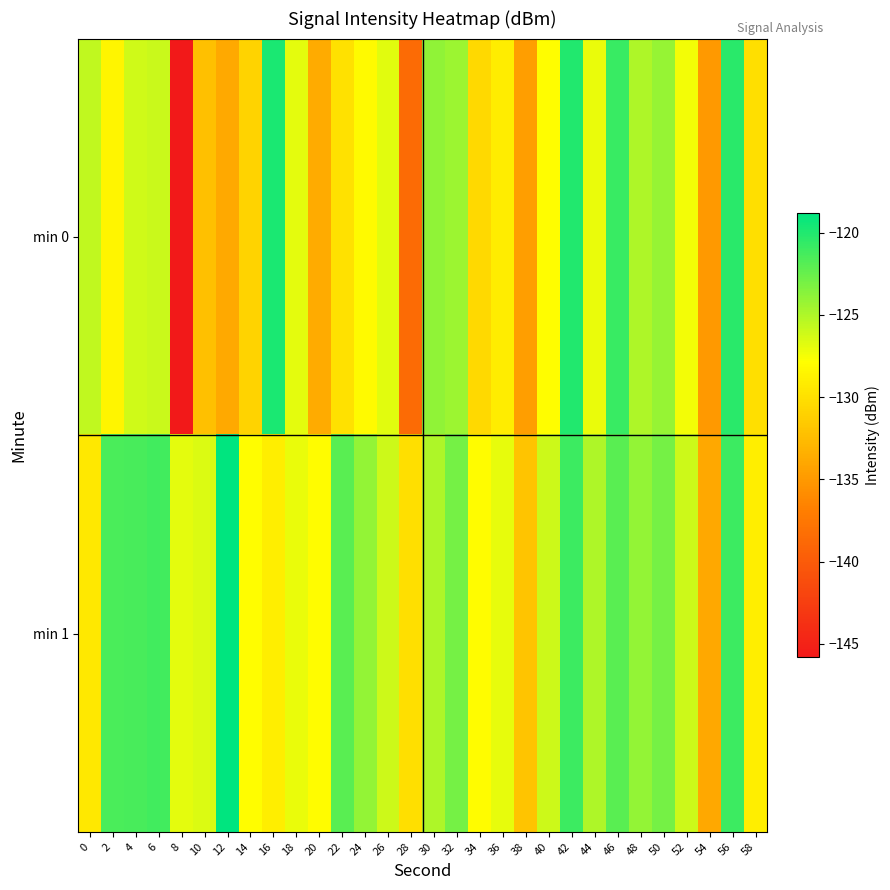

Reading left to right, transcribe all the data shown in this chart.

min 0: 0=-125.6	2=-128.4	4=-126.2	6=-126.0	8=-145.8	10=-132.3	12=-133.8	14=-130.9	16=-119.9	18=-126.8	20=-133.8	22=-130.0	24=-128.1	26=-126.8	28=-138.6	30=-124.0	32=-124.4	34=-130.5	36=-129.1	38=-134.6	40=-127.9	42=-120.0	44=-127.1	46=-120.8	48=-125.0	50=-124.2	52=-127.4	54=-135.1	56=-120.3	58=-130.0
min 1: 0=-129.4	2=-121.5	4=-121.4	6=-121.1	8=-126.8	10=-126.5	12=-118.8	14=-128.0	16=-129.0	18=-127.1	20=-128.0	22=-122.0	24=-124.0	26=-126.0	28=-130.0	30=-125.0	32=-123.0	34=-128.0	36=-127.0	38=-132.0	40=-126.0	42=-121.0	44=-125.0	46=-122.0	48=-124.0	50=-123.0	52=-126.0	54=-134.0	56=-121.0	58=-129.0